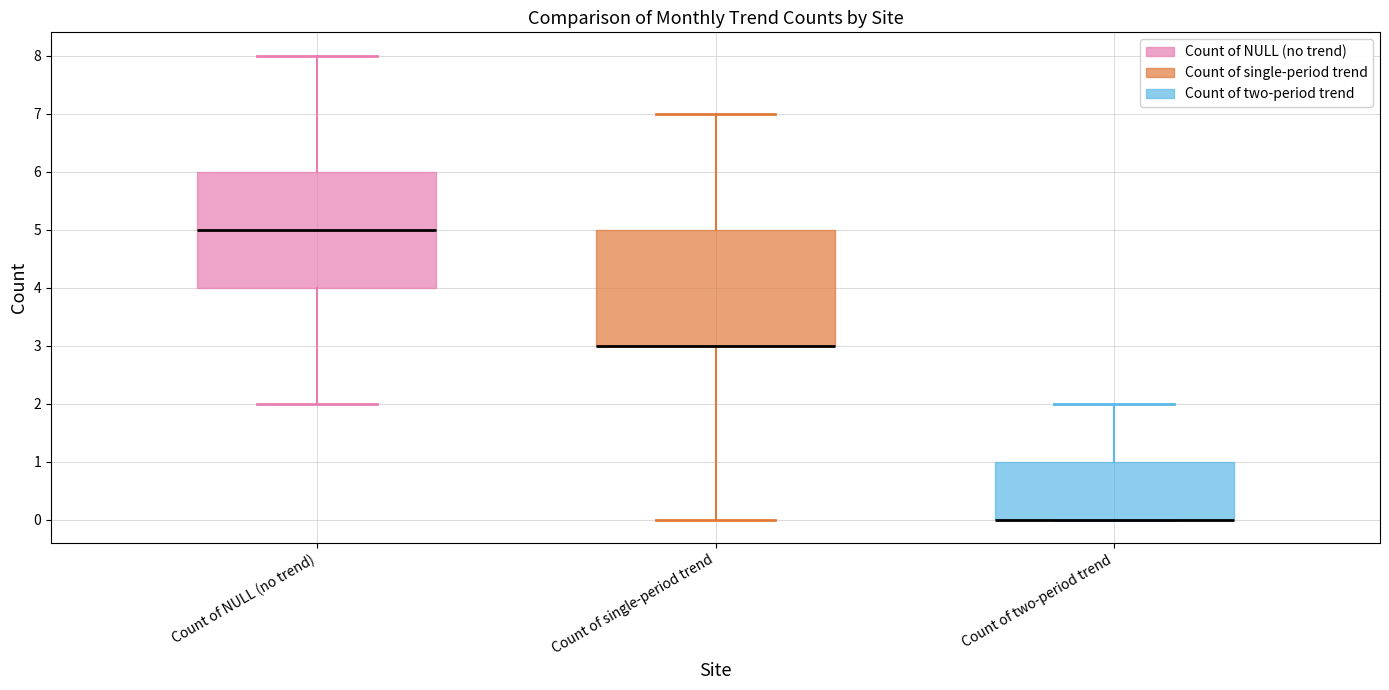

Reading left to right, transcribe this box plot: for each box, give where its median line is, the range the box spans, and where its two whiskers end, as read against the y-axis. The values are not printed on the chart, so give them approximately, as read against the axis.

Count of NULL (no trend): median 5, box 4 to 6, whiskers 2 to 8
Count of single-period trend: median 3 (drawn on the box's lower edge), box 3 to 5, whiskers 0 to 7
Count of two-period trend: median 0 (drawn on the box's lower edge), box 0 to 1, whiskers 0 to 2